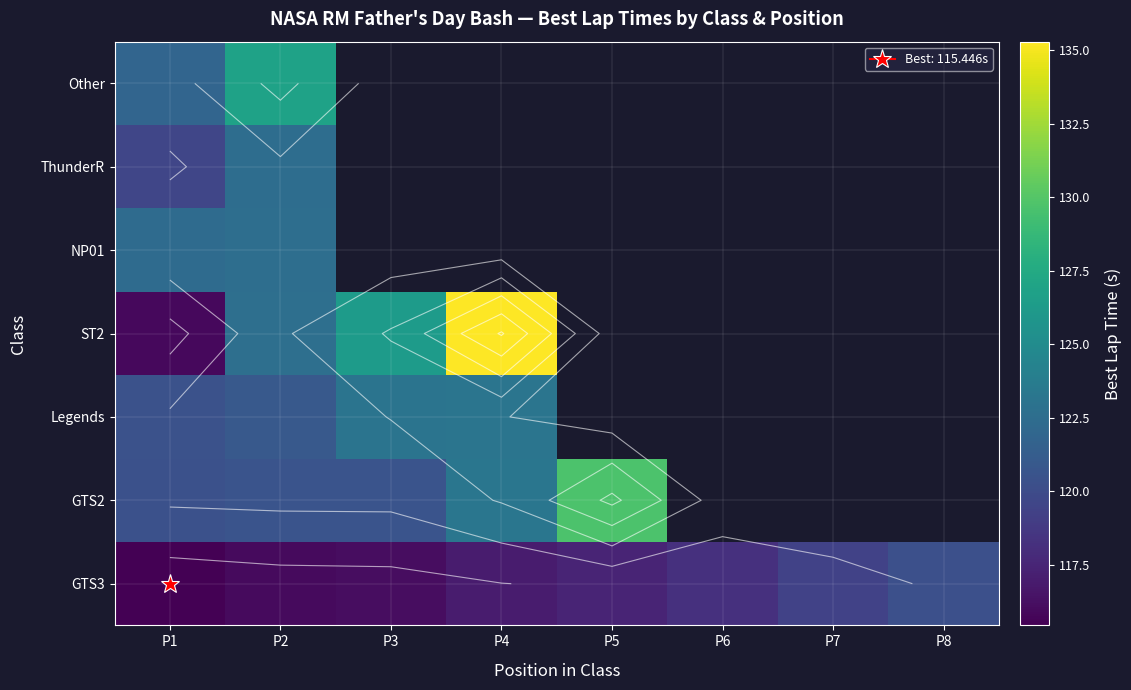

The value of GTS3 at P2 is 37.8. True or false?

False